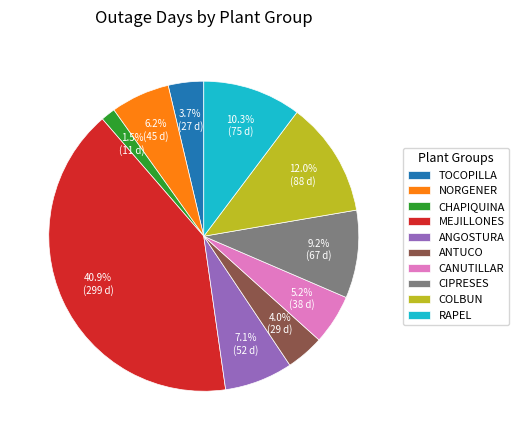

To the nearest percent, what portion does ANTUCO represent?

4%